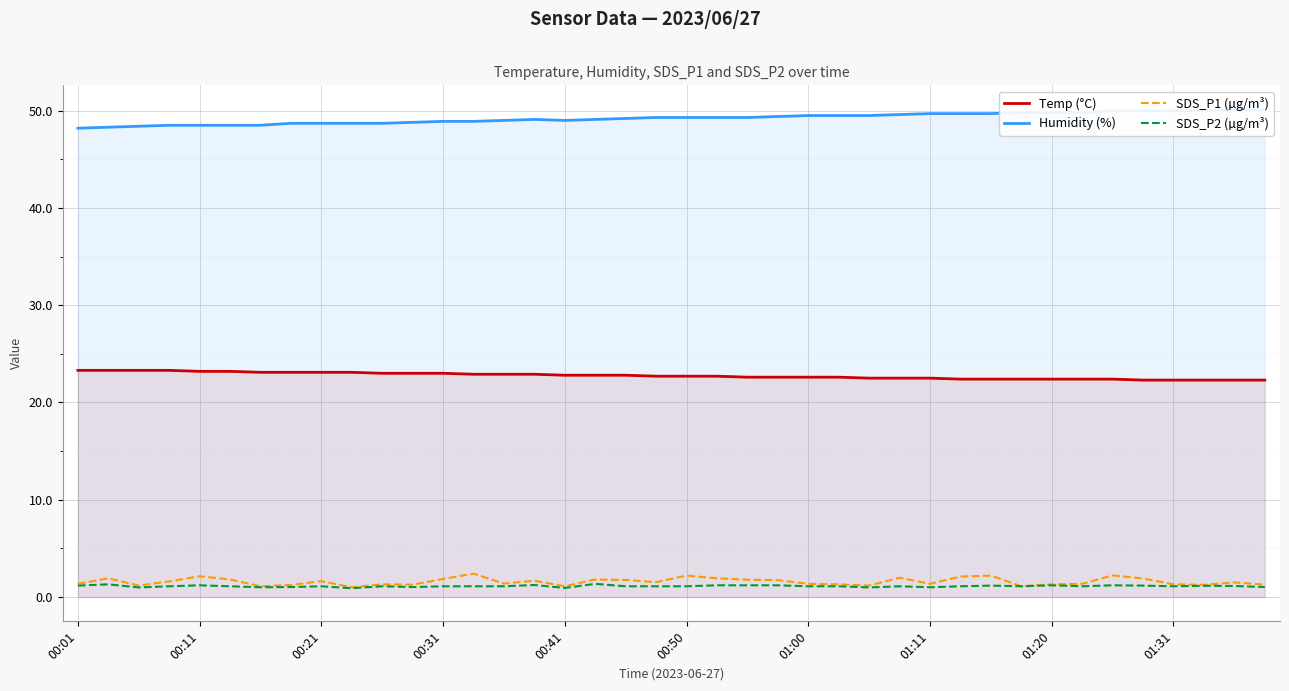

True or false: Temp (°C) and SDS_P1 (µg/m³) intersect in this chart.

False